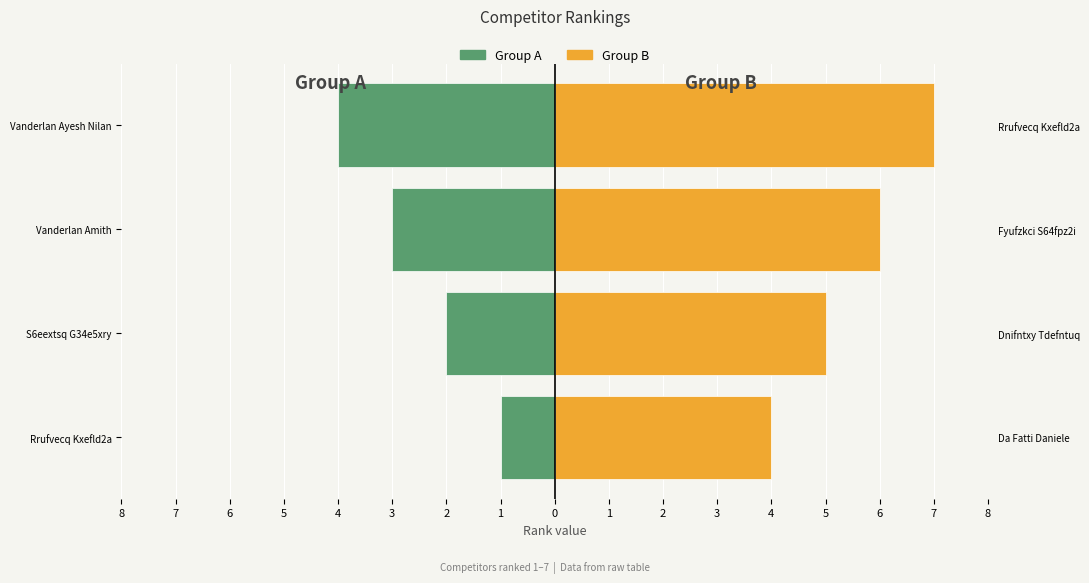

What is the difference between the second highest and second lowest values in the Group B series?

1